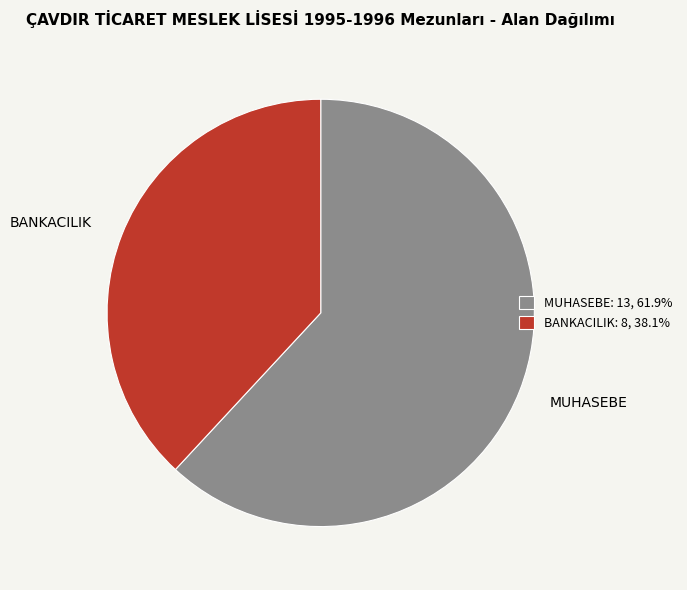

Which slice is the largest?

MUHASEBE